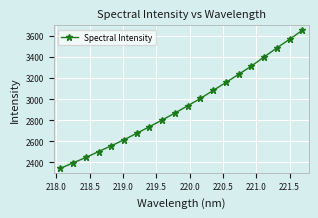

True or false: the data has more than 1 interior local peaks.

False